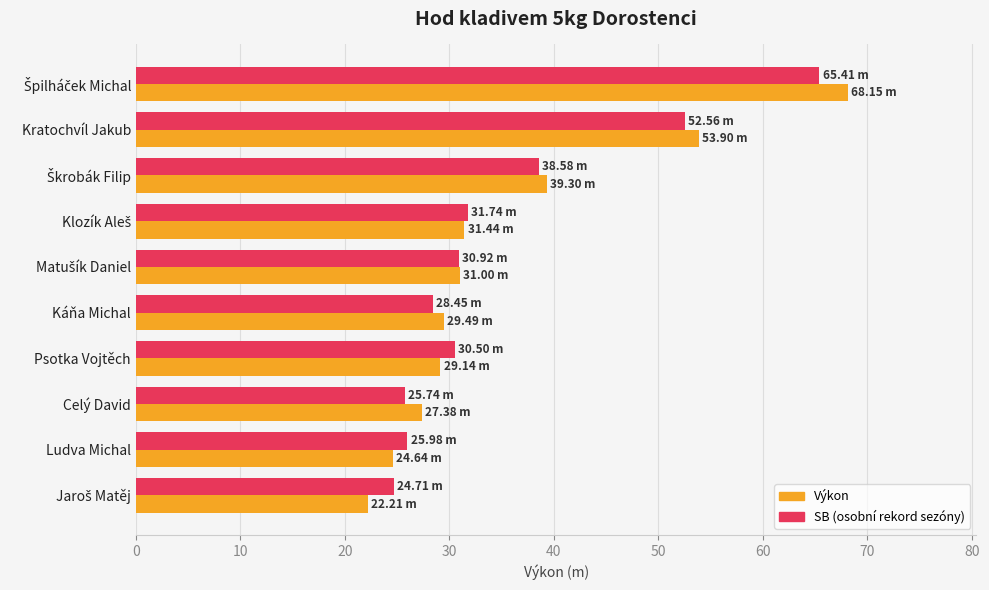

What is the total value across all series at Celý David?

53.1